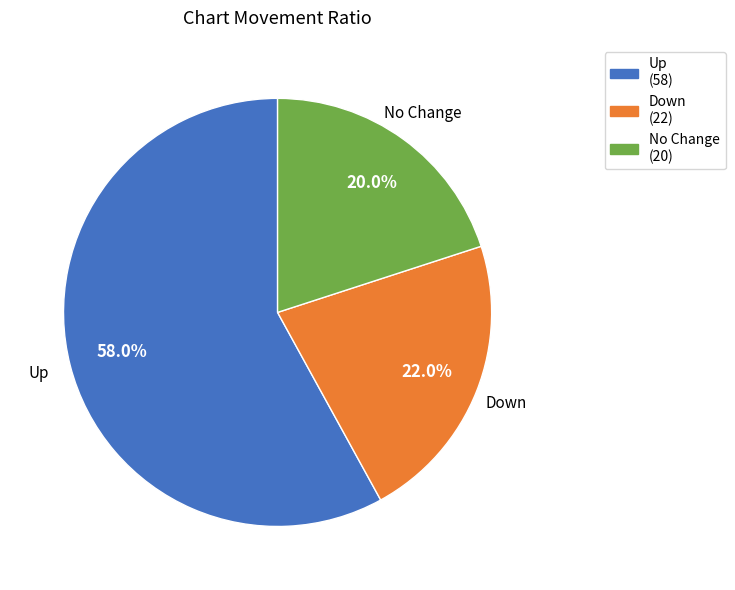

Is there a majority slice in this chart?

Yes